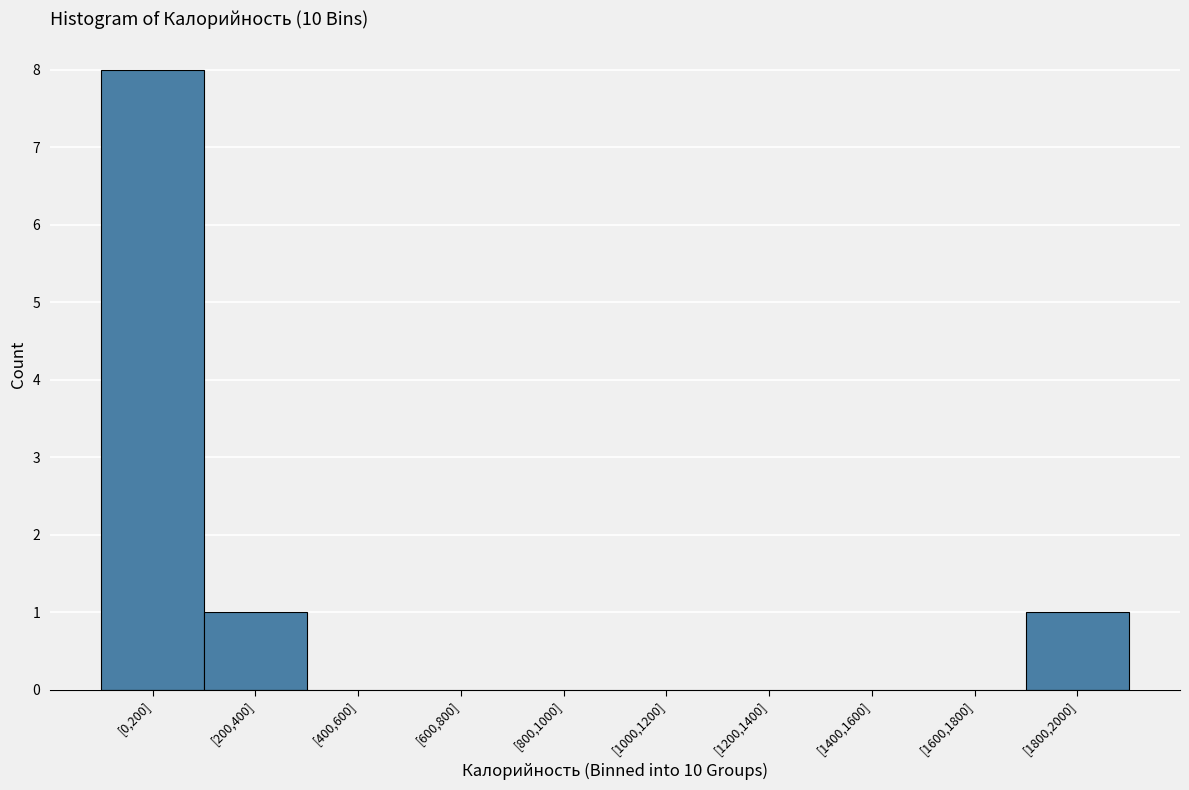

Reading left to right, list all the values displayed in this chart.

[0,200]=8	[200,400]=1	[400,600]=0	[600,800]=0	[800,1000]=0	[1000,1200]=0	[1200,1400]=0	[1400,1600]=0	[1600,1800]=0	[1800,2000]=1